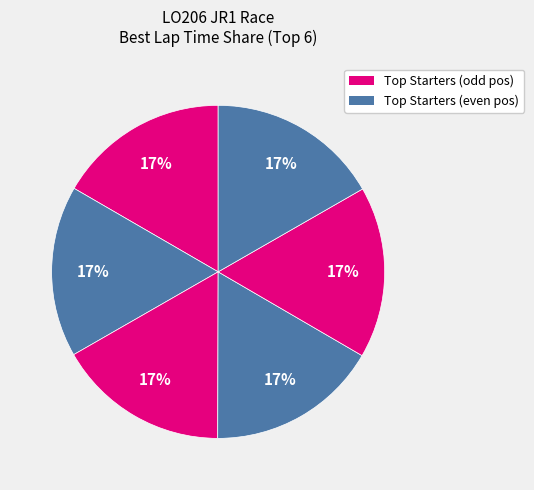

How many segments does this pie chart have?

6